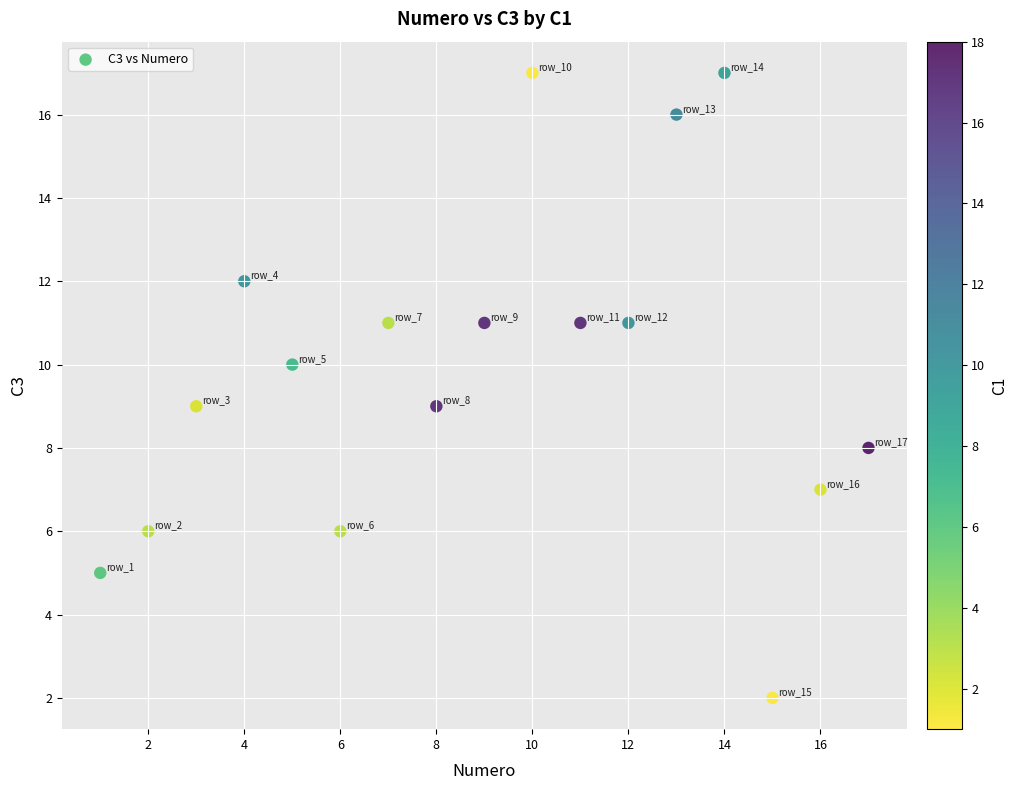

What is the range of Y values (max minus min)?

15